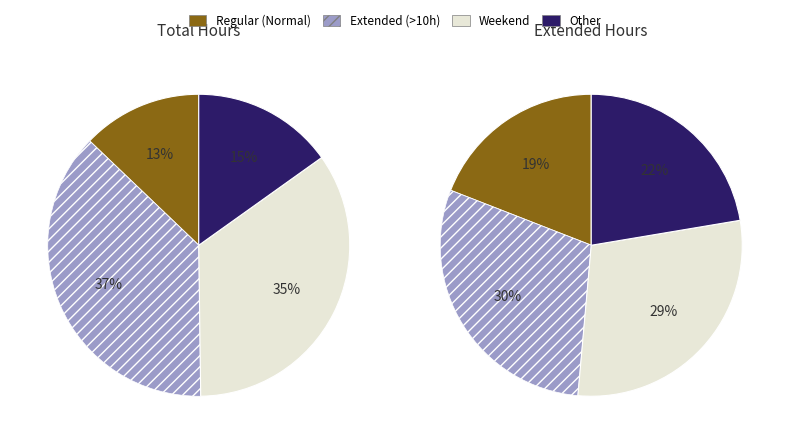

Is there a majority slice in this chart?

No